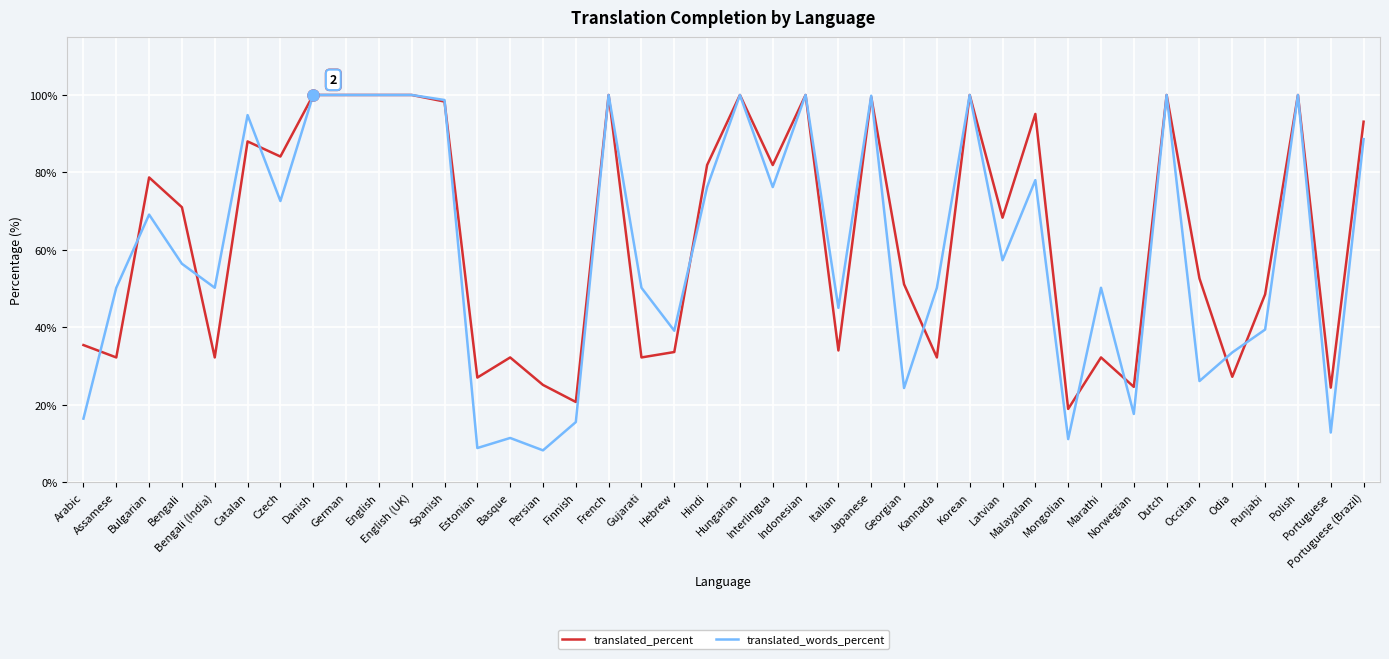

At how many categories does at least one series exceed 73?

19